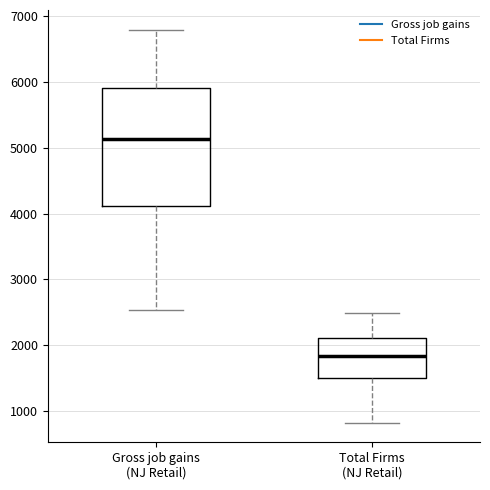

Which box has the lowest median line?

Total Firms (NJ Retail)